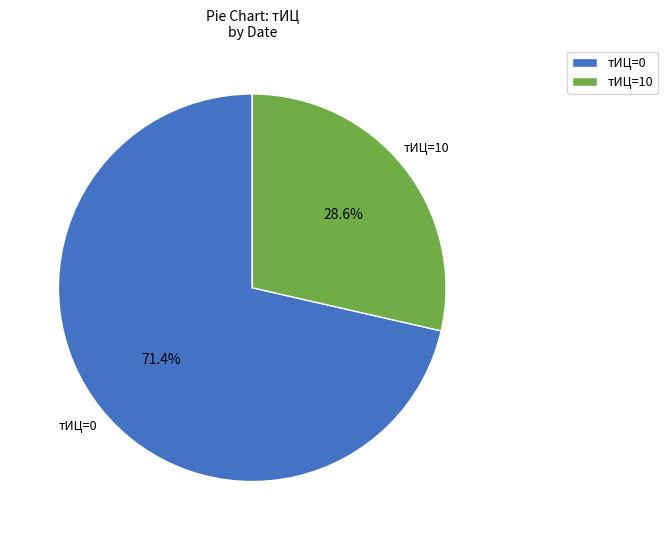

What is the smallest slice in the pie chart?

тИЦ=10